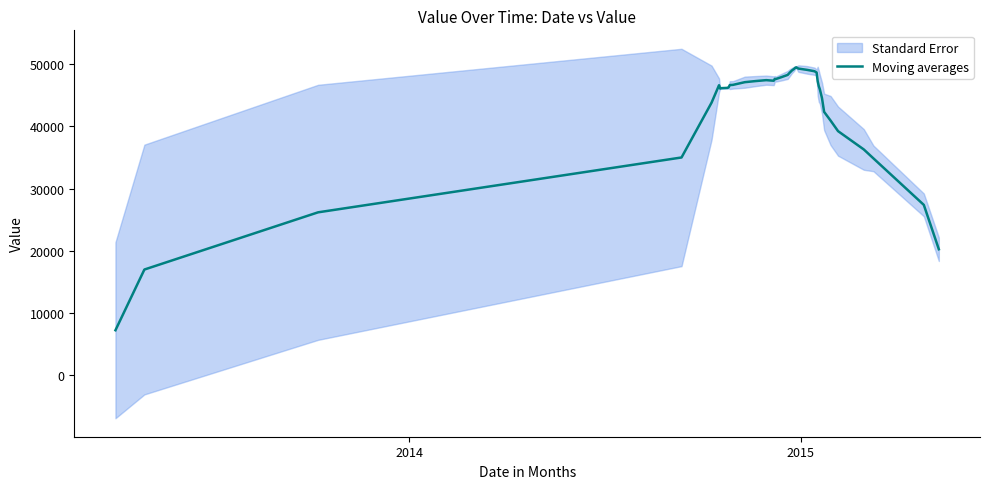

What is the maximum value for Moving averages?

49482.0